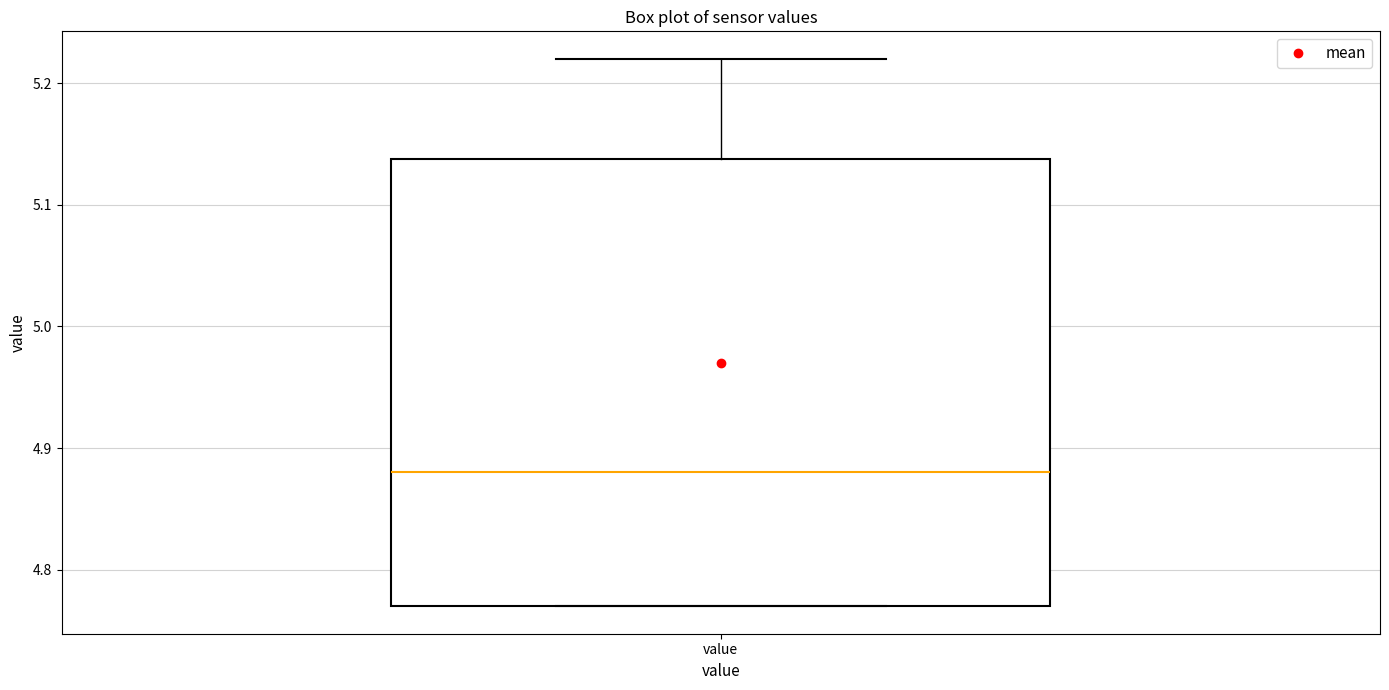

Where does the median line of the box for value sit on the y-axis? The values are not printed on the chart, so give them approximately, as read against the axis.

4.88